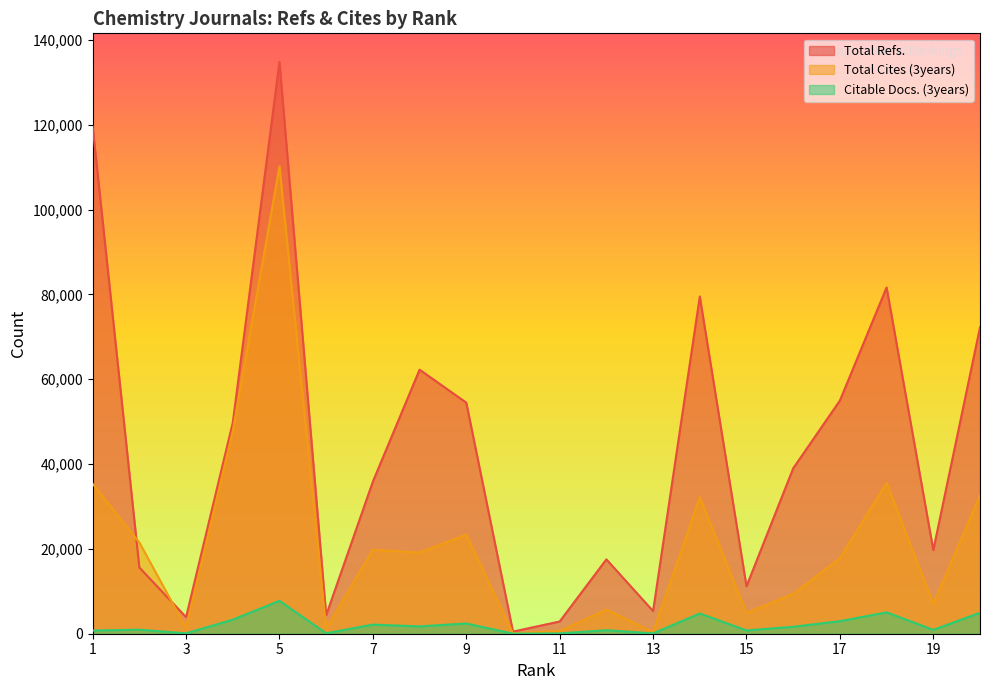

What is the difference between the maximum and minimum values in the Total Cites (3years) series?

110061